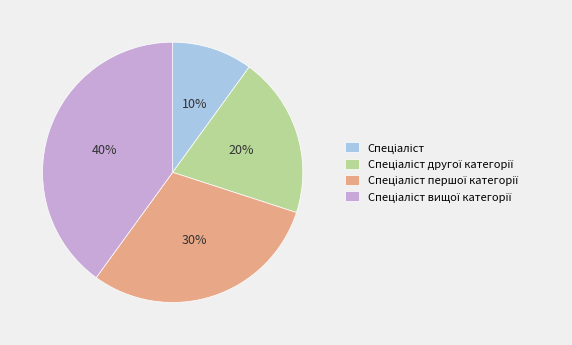

Is there any slice that represents more than half of the pie?

No